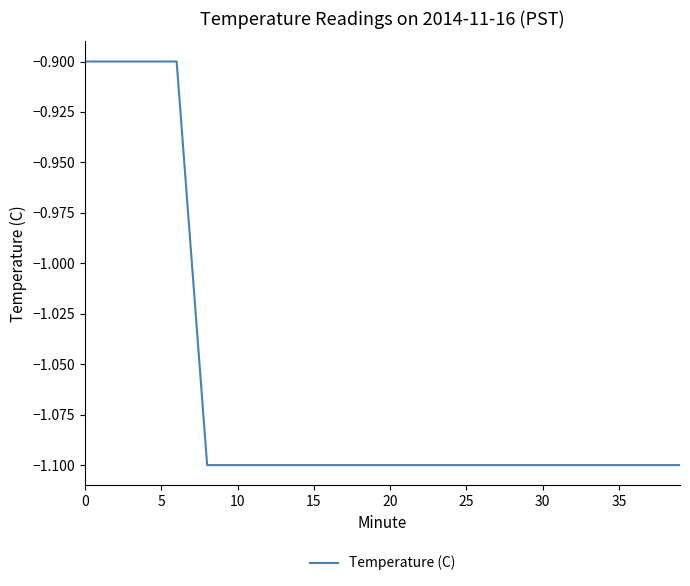

What is the greatest value displayed?

-0.9